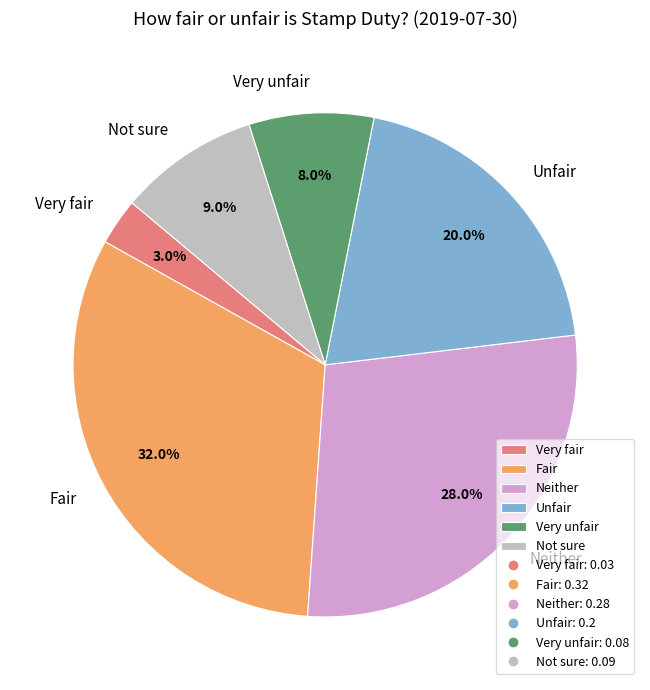

To the nearest percent, what is the difference between the Fair and Unfair slice percentages?

12%